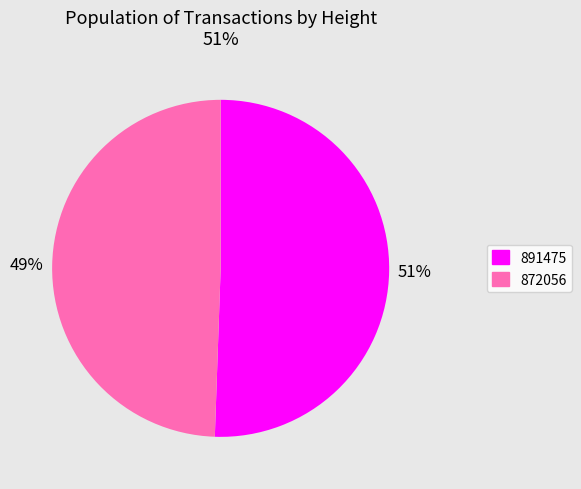

Does 891475 represent more than half of the total?

Yes